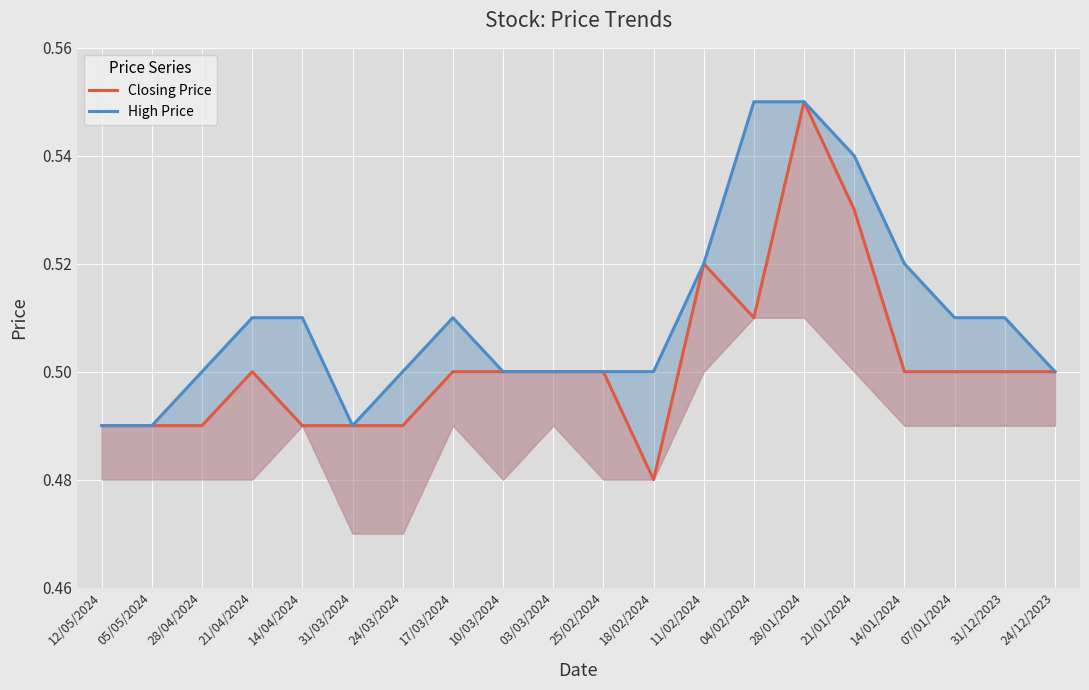

What are all the series names shown in the legend?

Closing Price, High Price